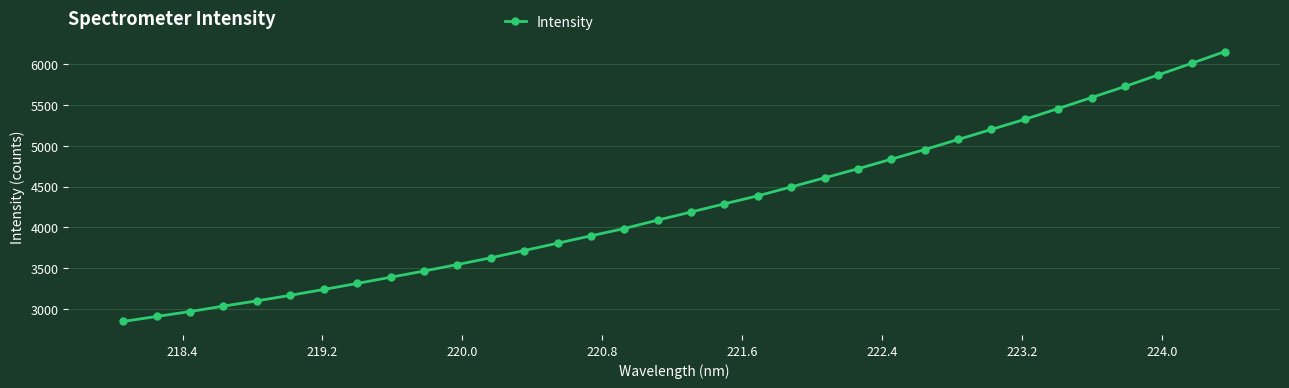

What is the minimum value shown in the chart?

2843.2